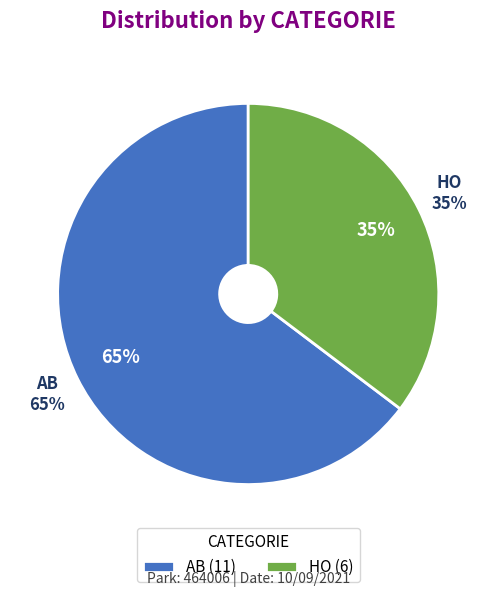

Is there any slice that represents more than half of the pie?

Yes